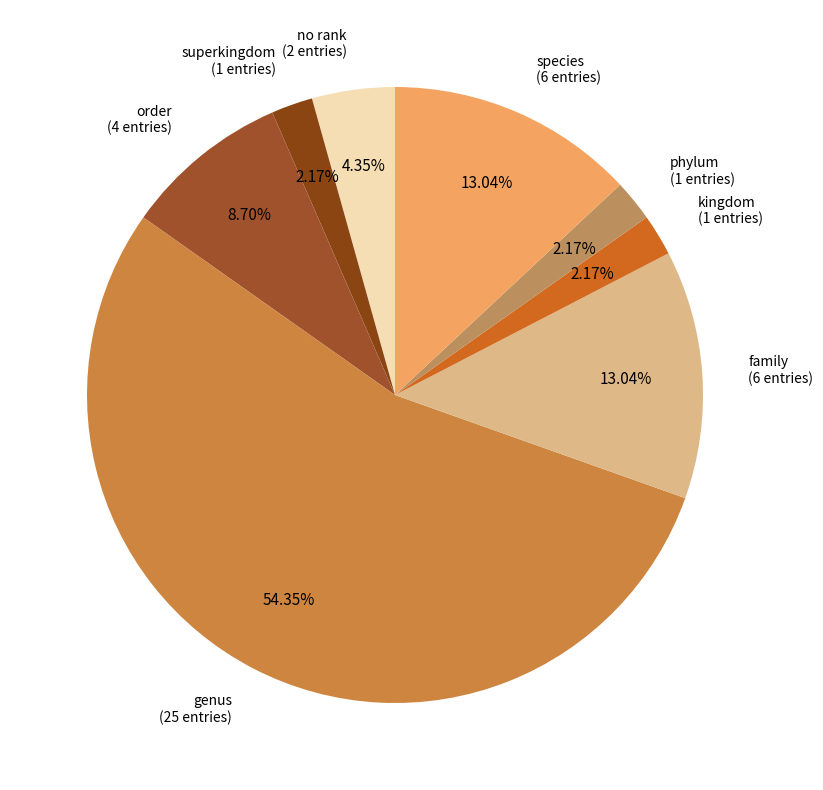

Rank the categories by value from highest to lowest.

genus, family, species, order, no rank, superkingdom, kingdom, phylum